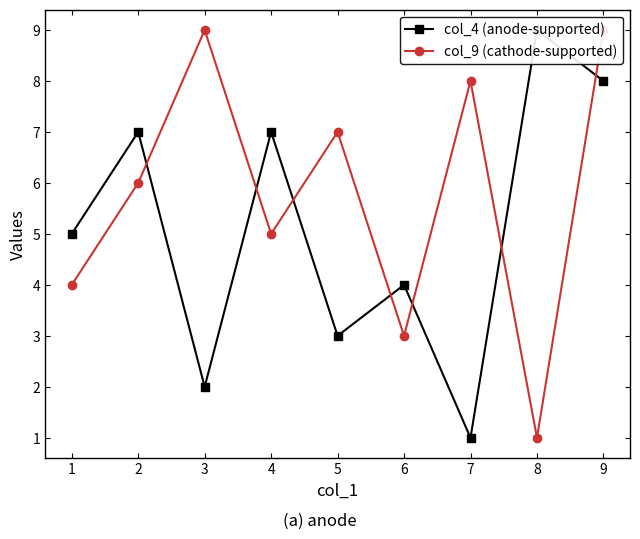

How many interior local peaks does the col_4 (anode-supported) series have?

4